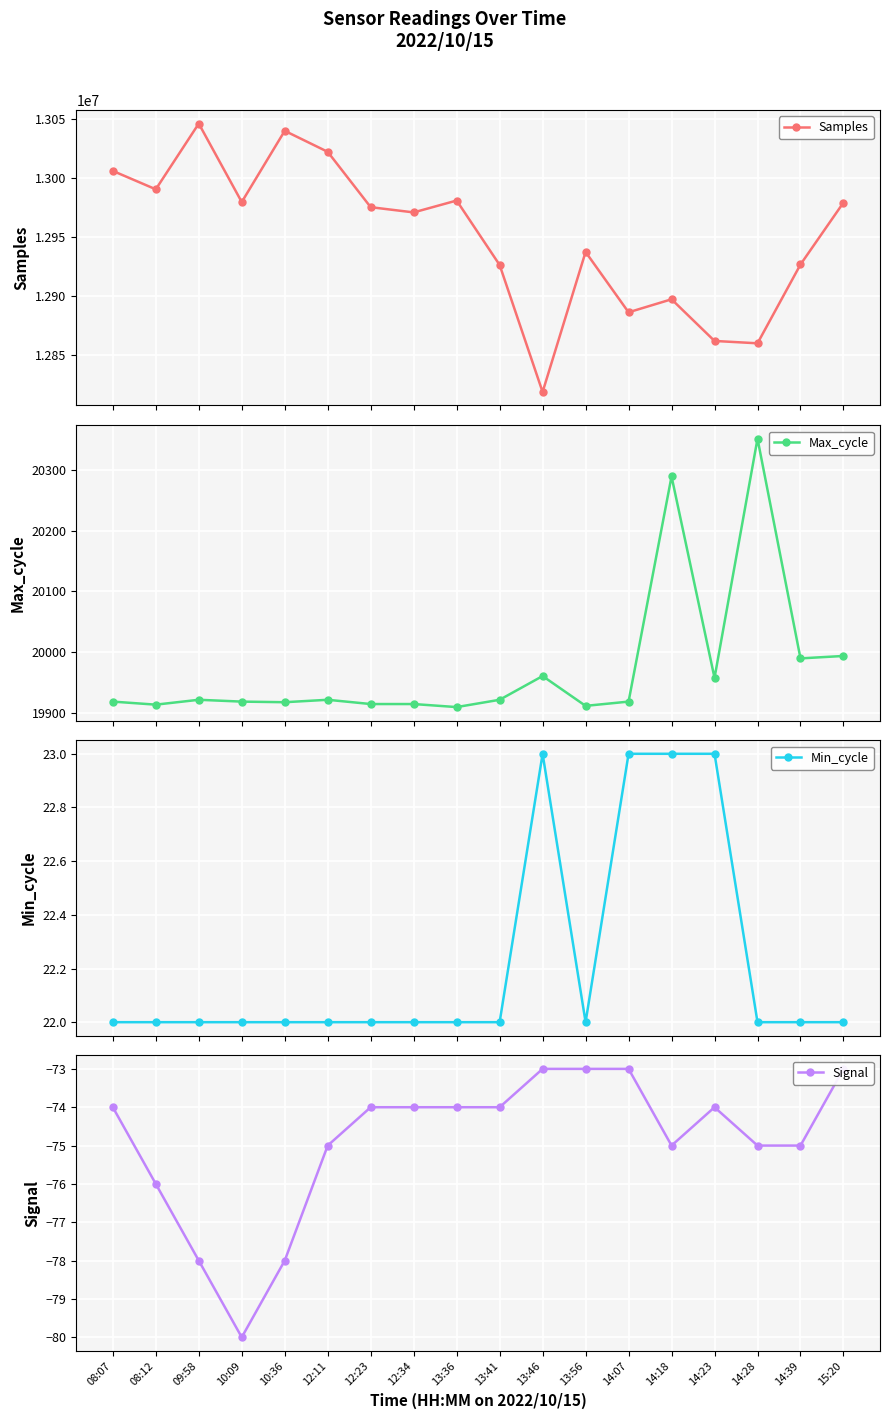

At which category does Min_cycle reach its first local valley?

13:56